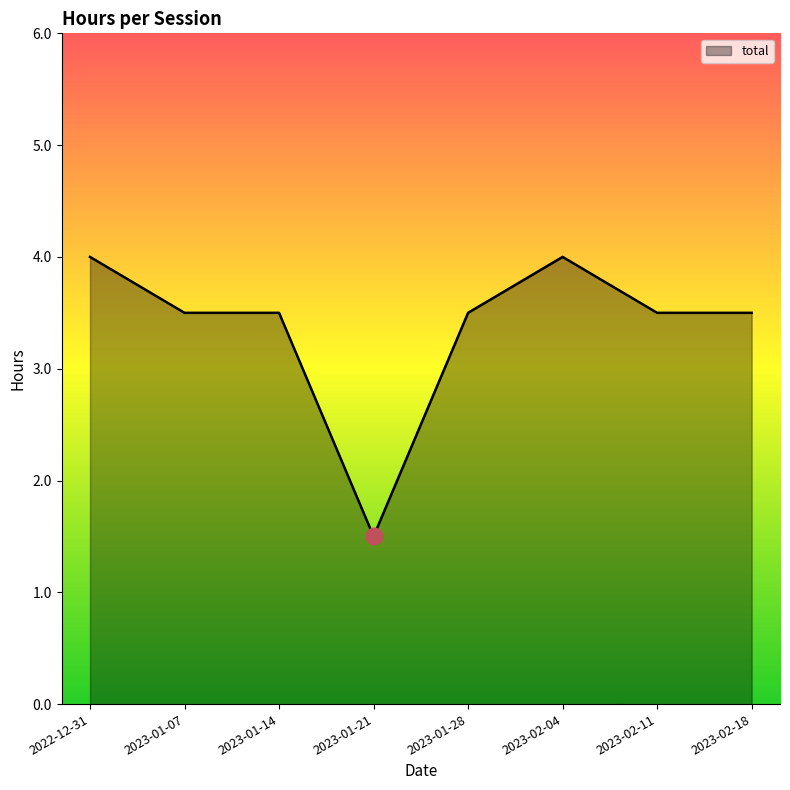

Approximately how many times larger is the value at 2023-01-07 compared to 2023-02-04?

0.9